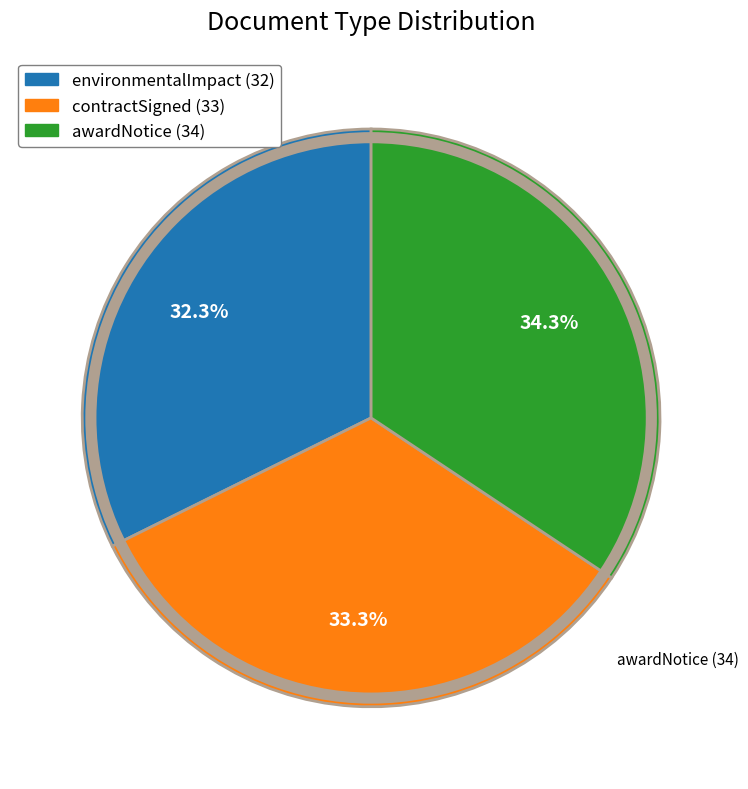

What is the smallest slice in the pie chart?

environmentalImpact